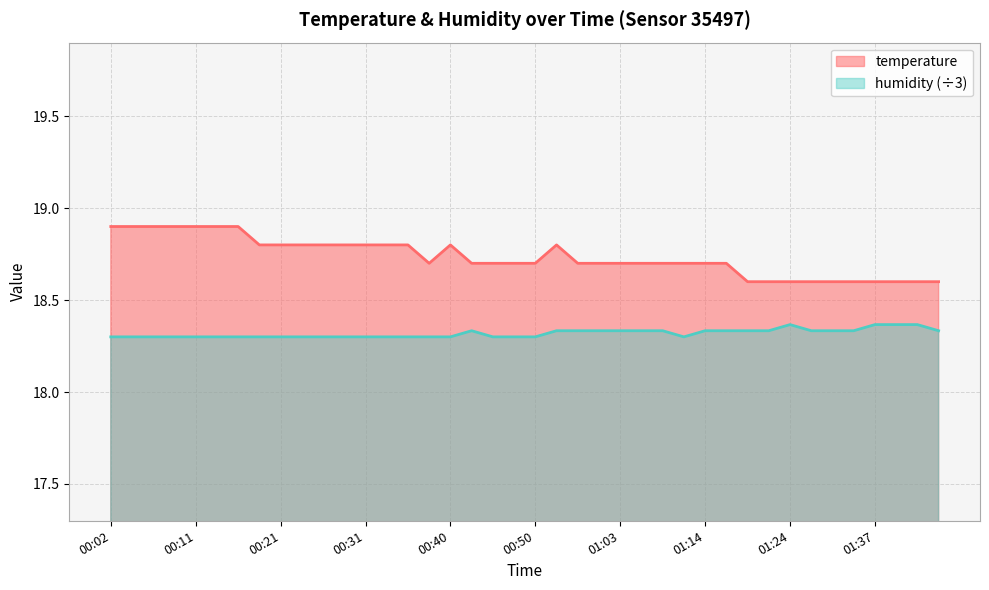

Which category has the highest value in the temperature series?

00:02